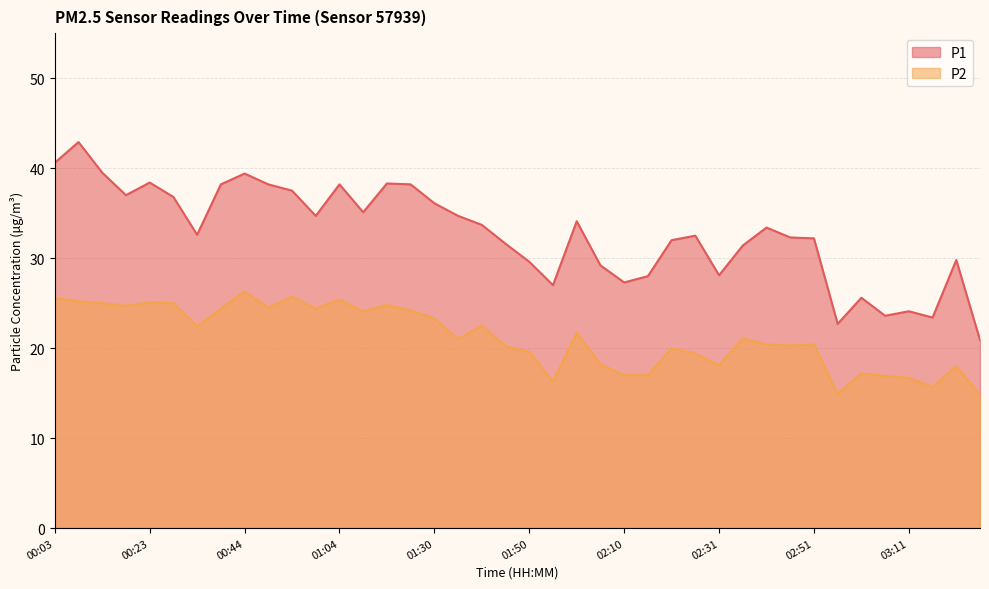

How many values in the P2 series exceed 21?

20